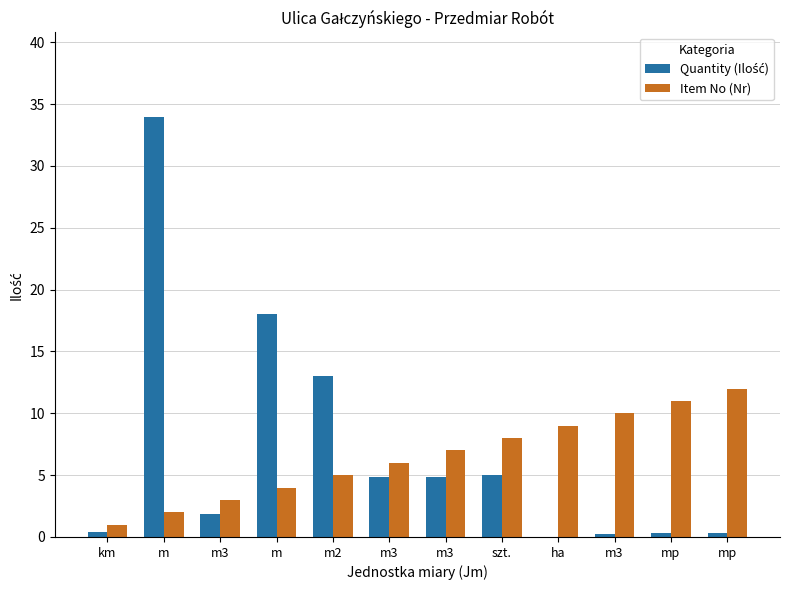

Which series has the largest range (max minus min)?

Quantity (Ilość)